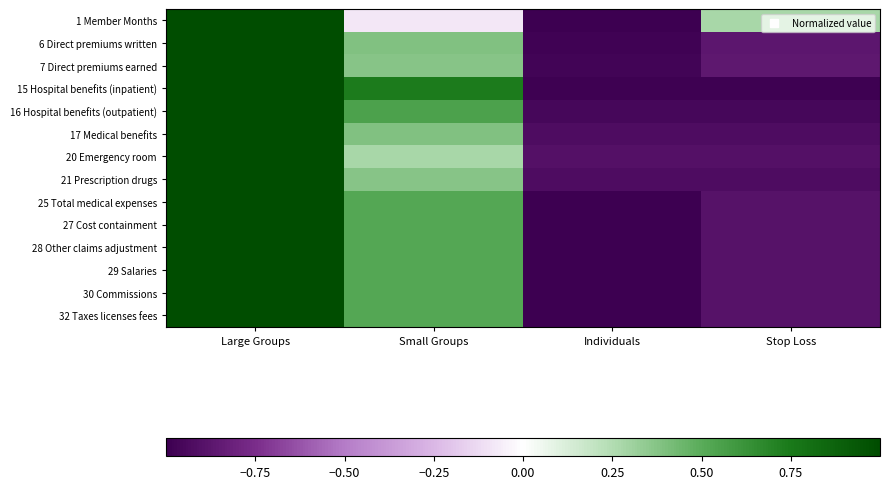

Rank the series by their maximum value, from lowest to highest.

1 Member Months, 6 Direct premiums written, 7 Direct premiums earned, 15 Hospital benefits (inpatient), 16 Hospital benefits (outpatient), 17 Medical benefits, 20 Emergency room, 21 Prescription drugs, 25 Total medical expenses, 27 Cost containment, 28 Other claims adjustment, 29 Salaries, 30 Commissions, 32 Taxes licenses fees